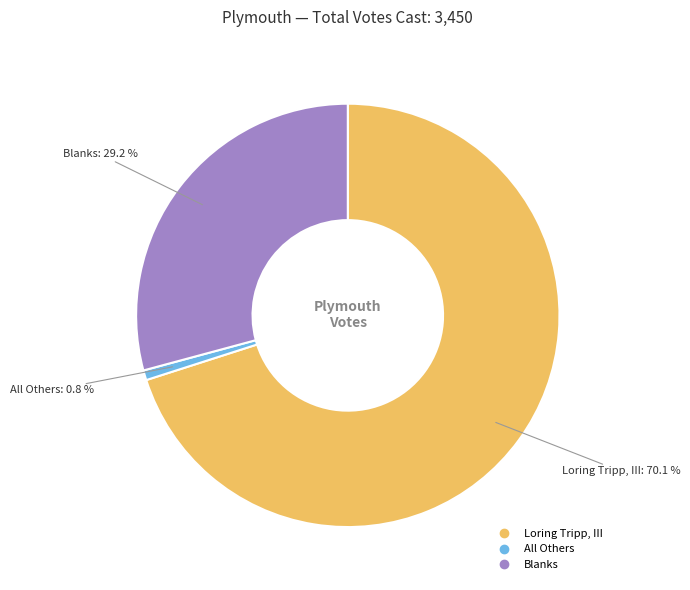

True or false: Blanks accounts for 29% of the total.

True